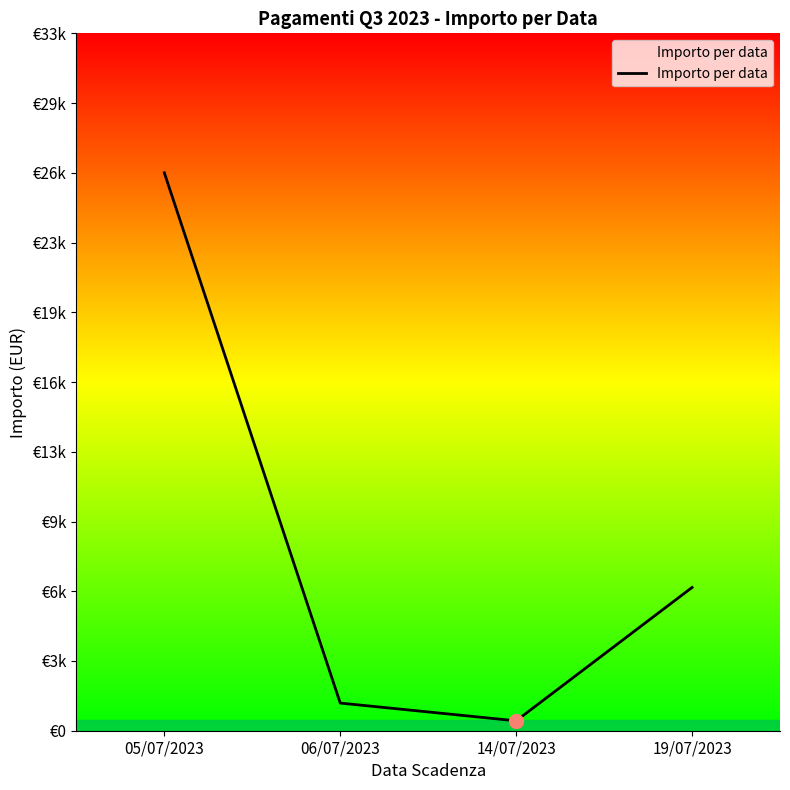

The value at 05/07/2023 is 26469.2. True or false?

True